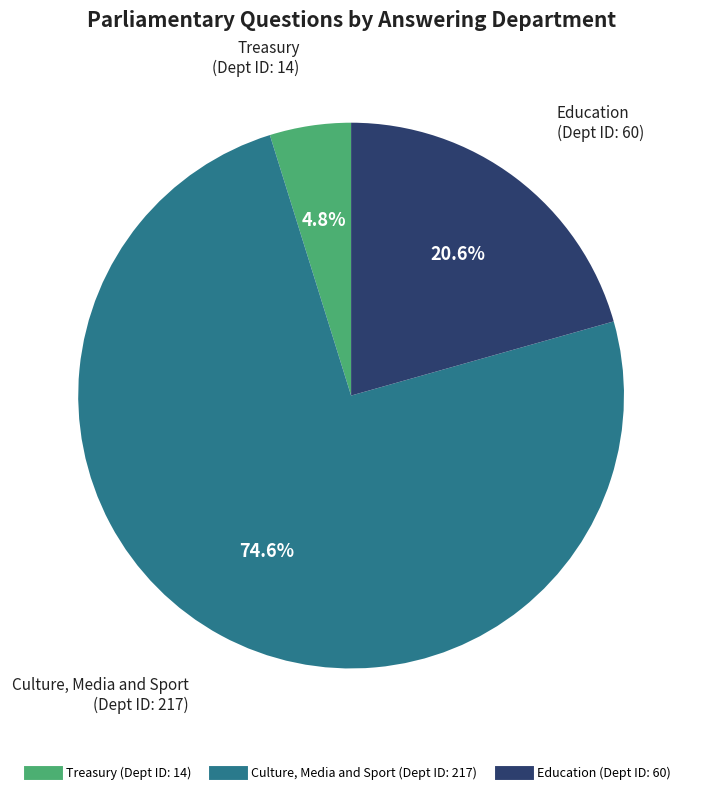

How many slices are in this pie chart?

3